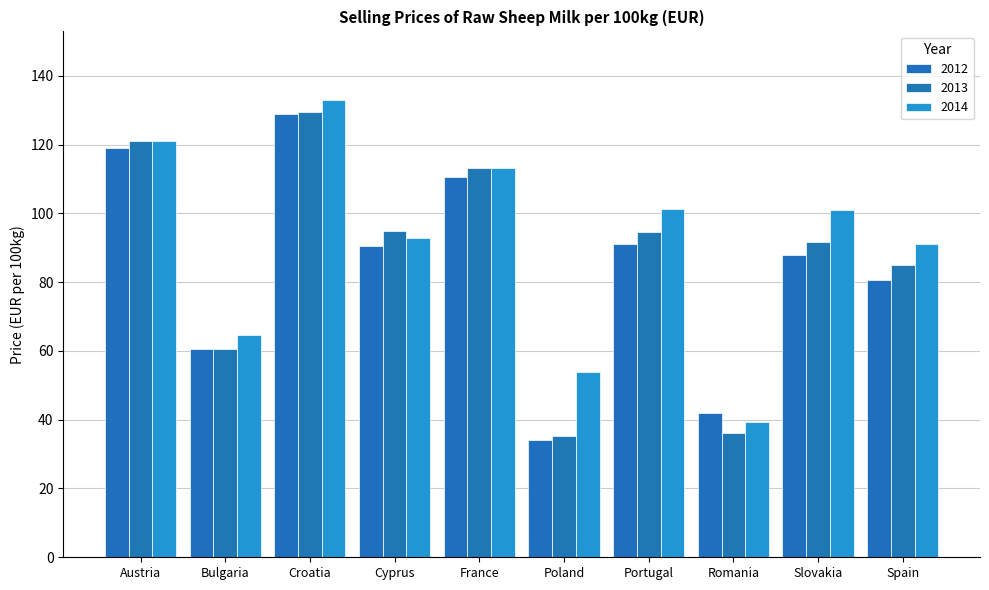

Which category has the lowest value across all series?

Poland